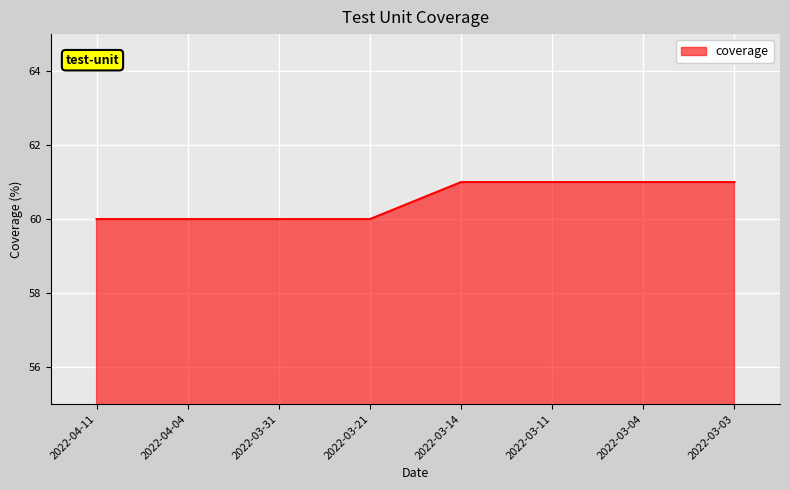

What is the sum of all values?

484